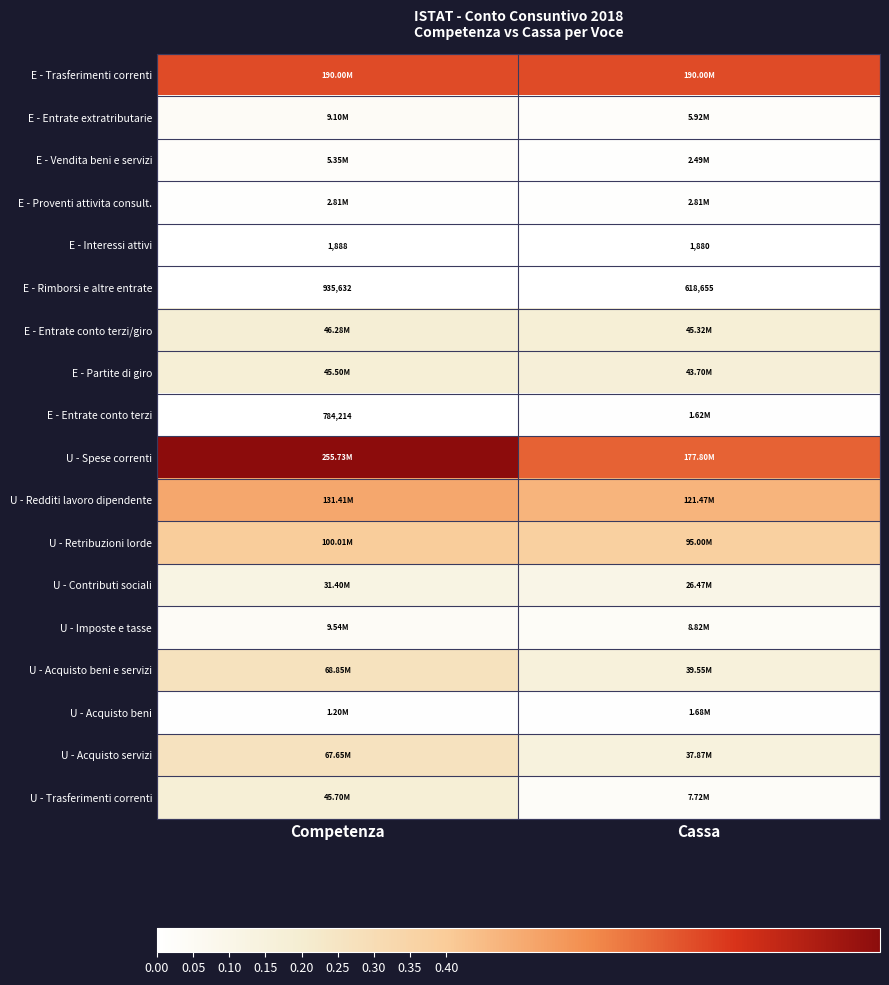

Rank the categories by E - Vendita beni e servizi value from highest to lowest.

Competenza, Cassa